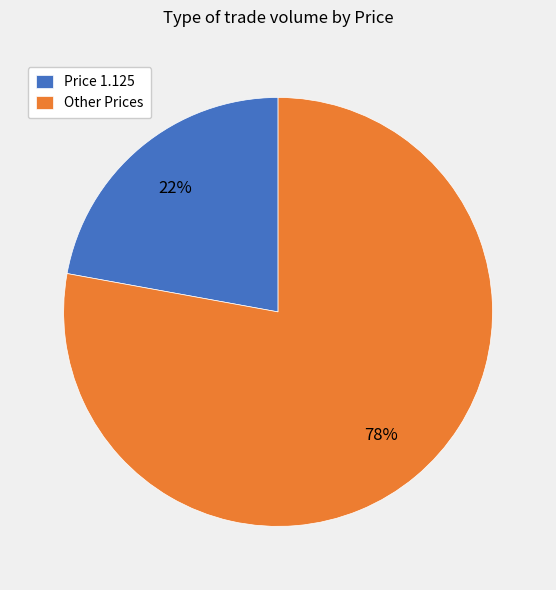

How many segments does this pie chart have?

2